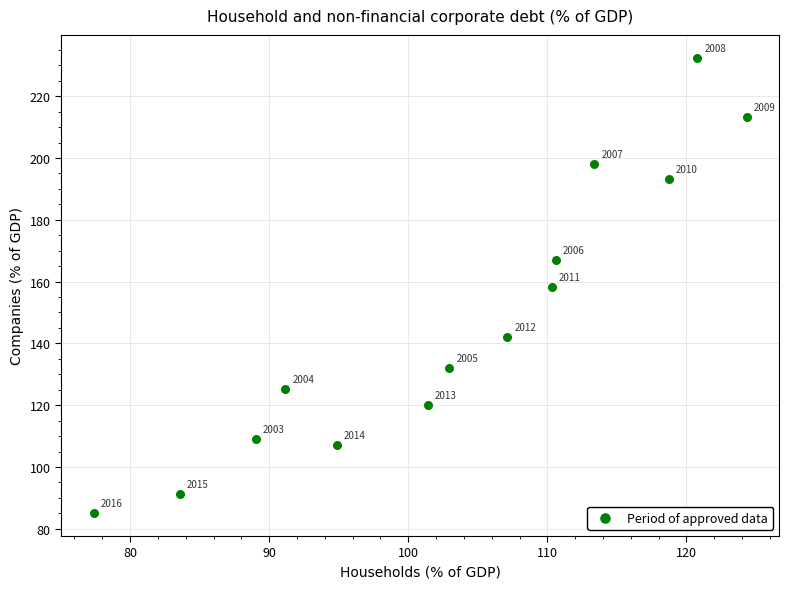

What is the range of Y values (max minus min)?

147.4